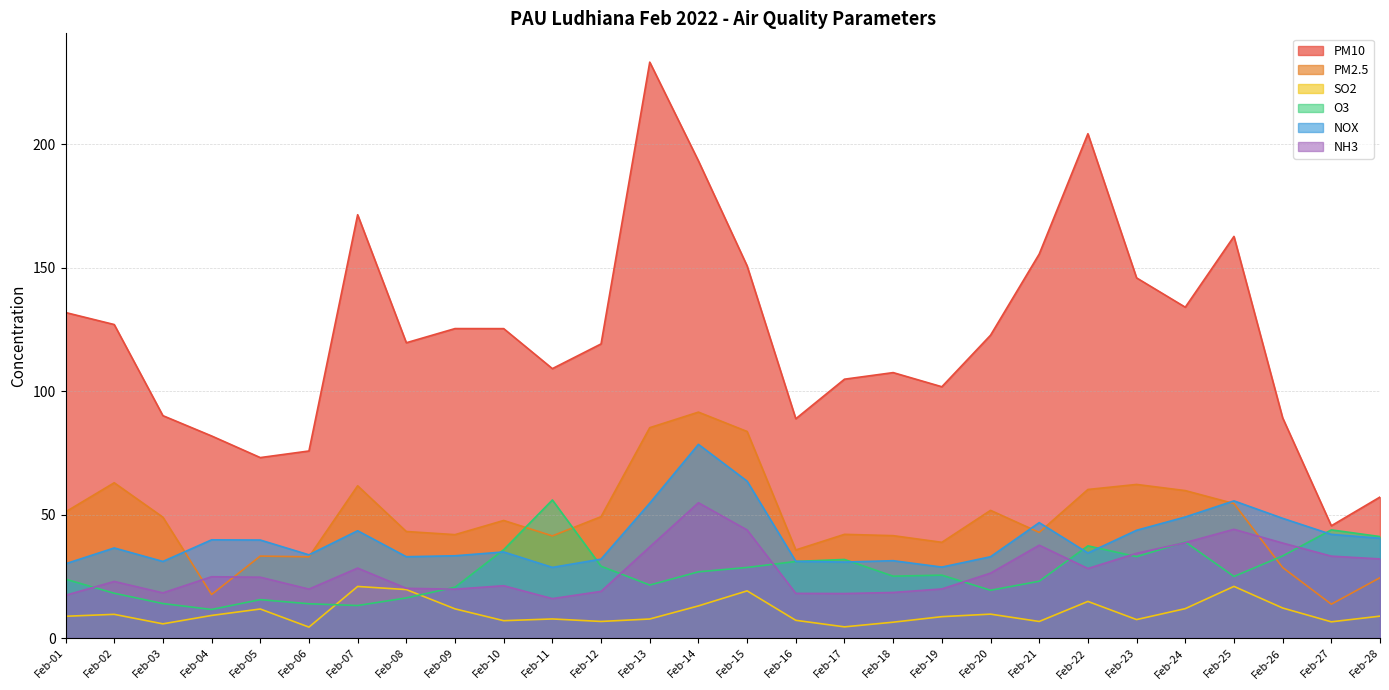

How many data points in NH3 are less than 24?

13